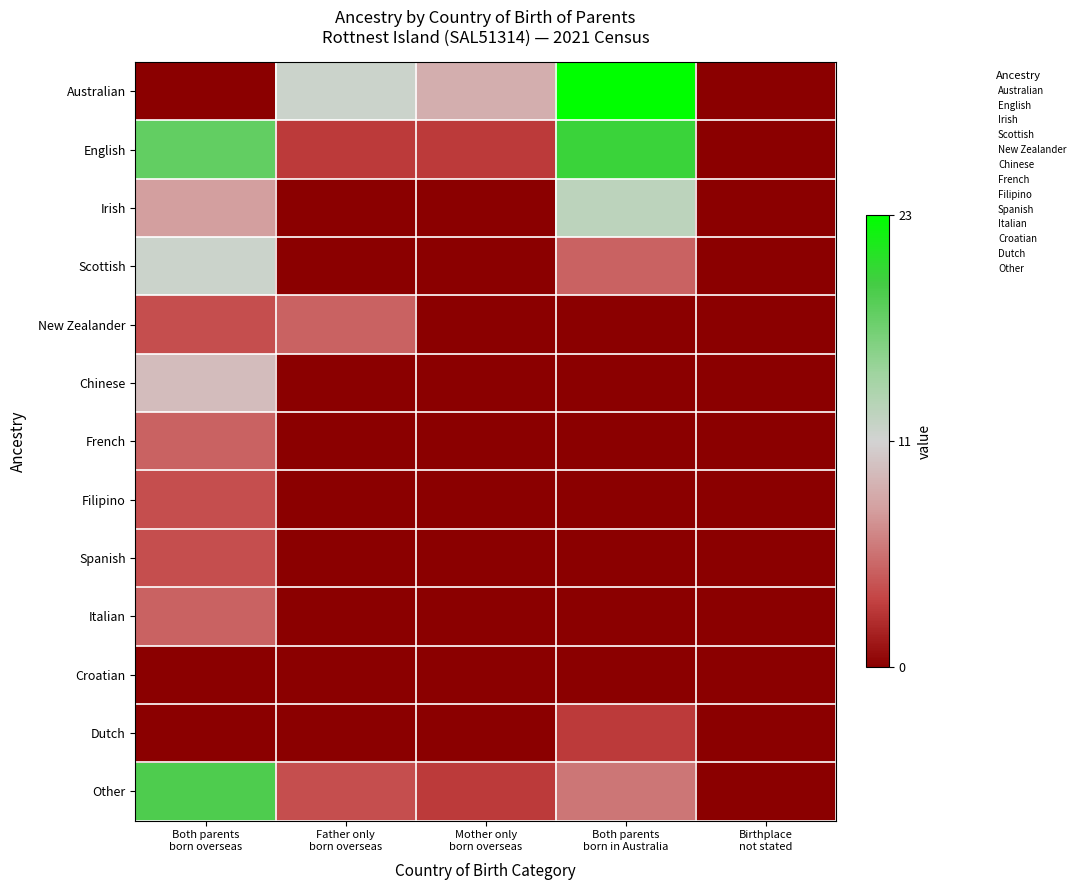

List the series in order of their peak value, highest first.

Australian, English, Other, Irish, Scottish, Chinese, New Zealander, French, Italian, Filipino, Spanish, Dutch, Croatian